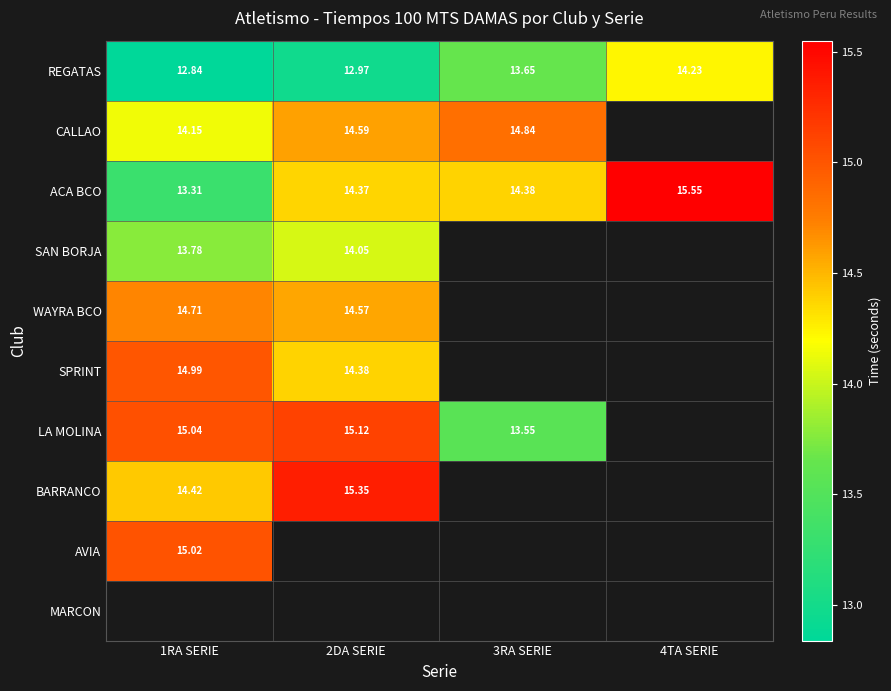

Is the value of CALLAO at 3RA SERIE greater than the value of BARRANCO at 1RA SERIE?

Yes